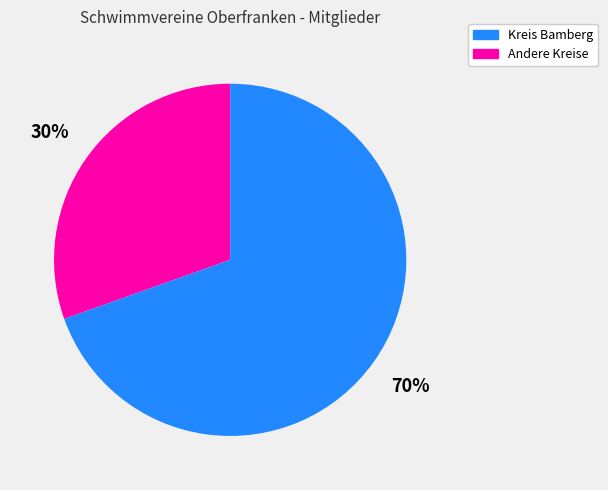

Is there a majority slice in this chart?

Yes